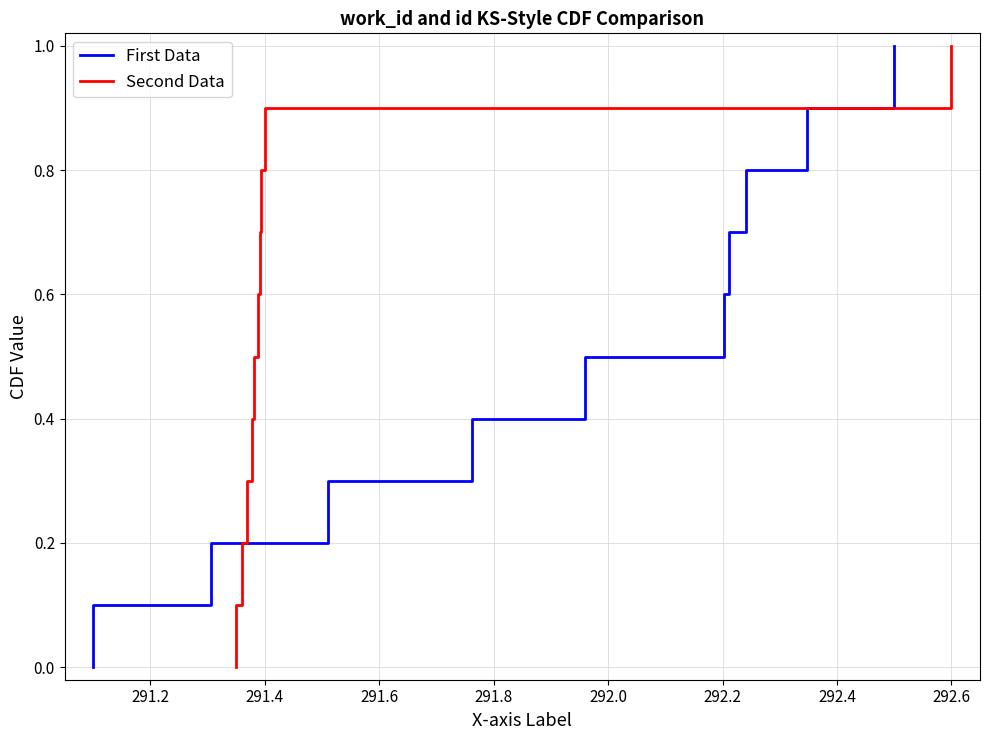

True or false: Second Data has more than 2 interior local peaks.

False